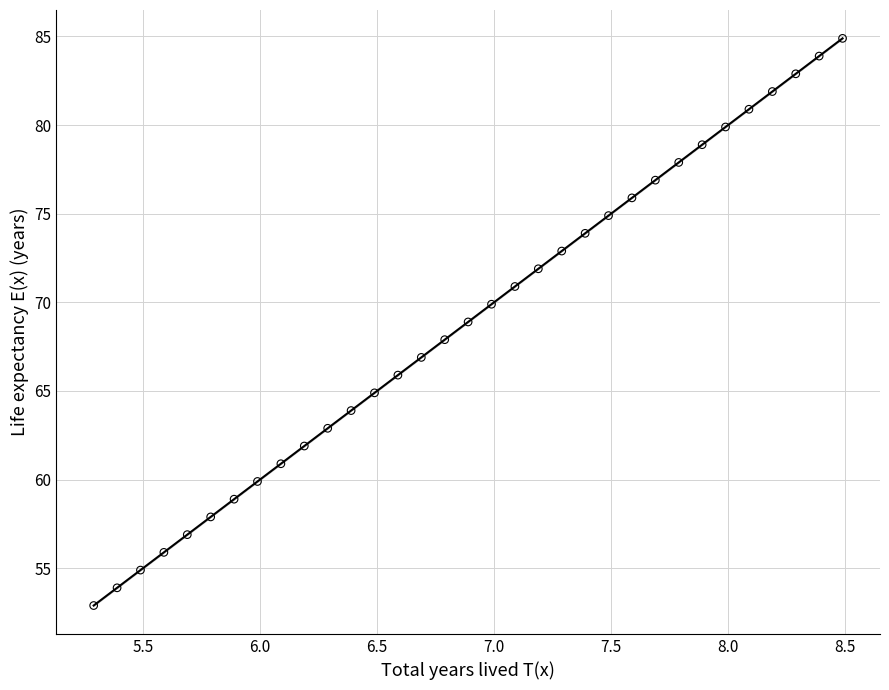

What is the range of X values (max minus min)?

3.2